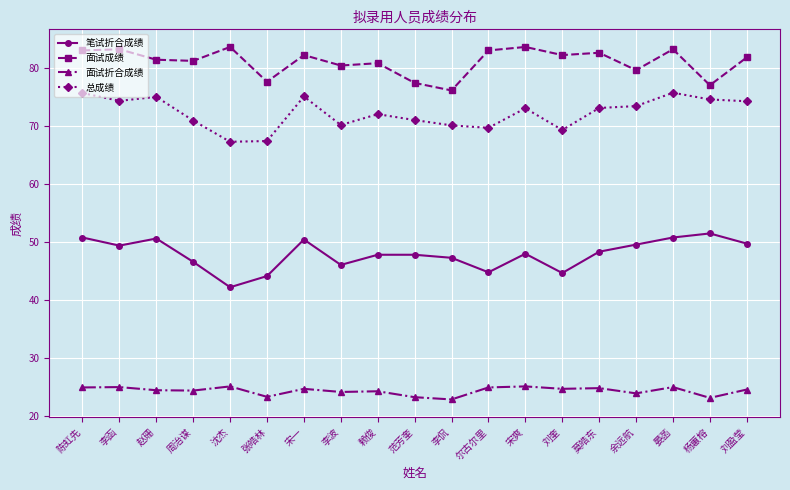

Where is the first local maximum for 总成绩?

赵珊